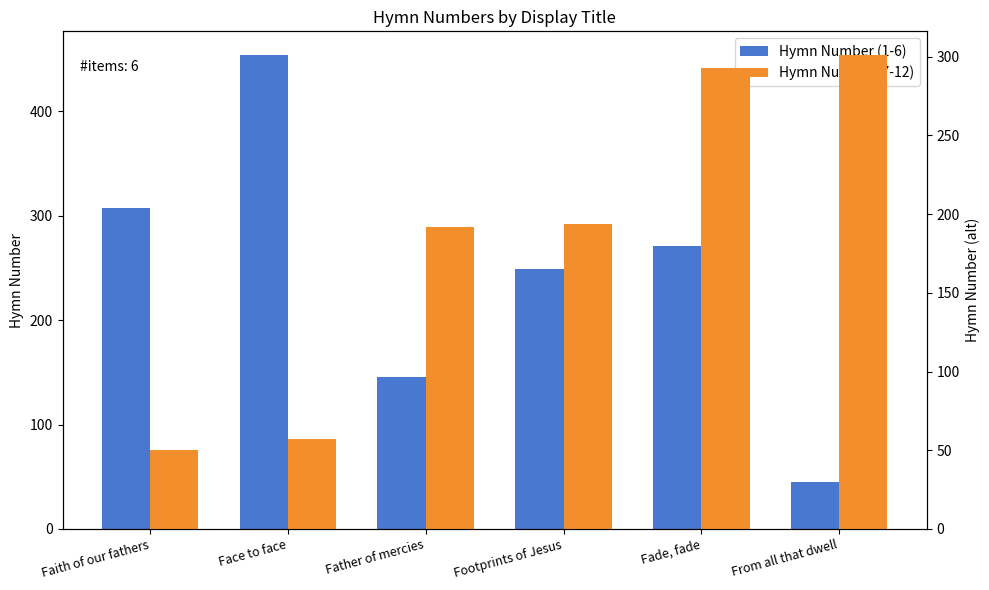

The value of Hymn Number (7-12) at Fade, fade is 293. True or false?

True